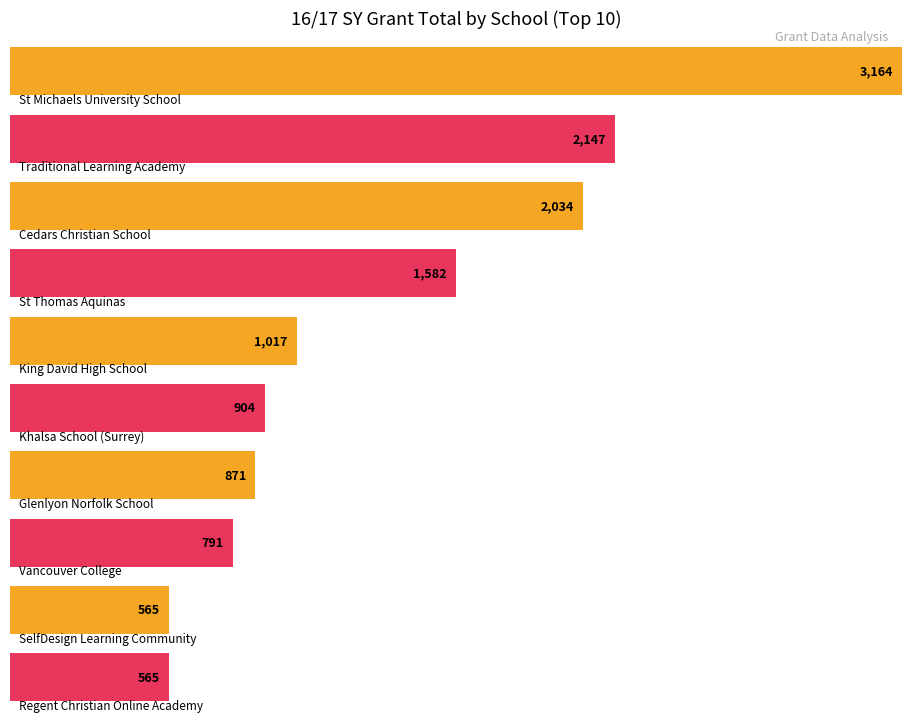

Count the number of data series in this chart.

1